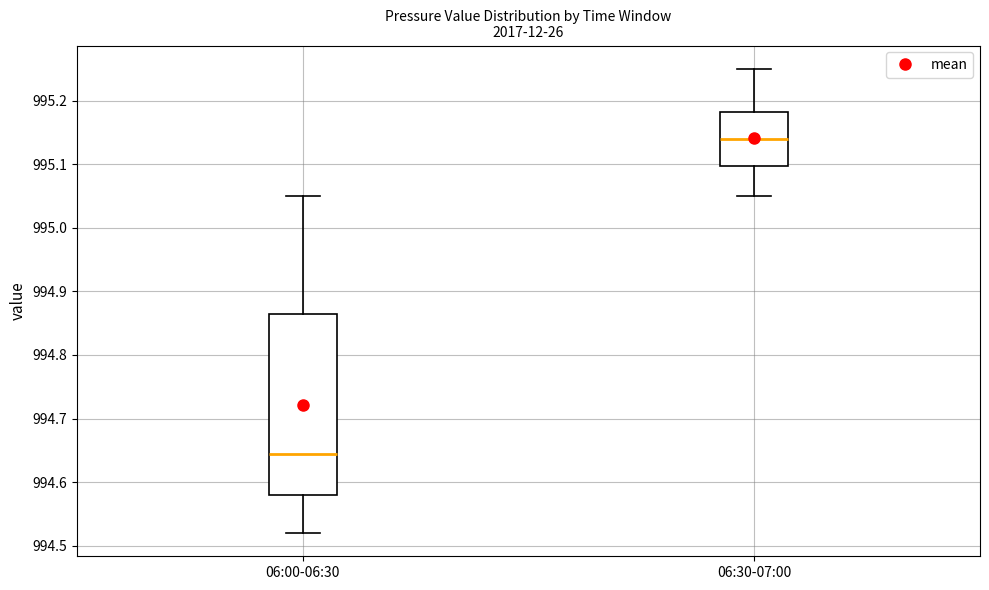

Reading left to right, transcribe this box plot: for each box, give where its median line is, the range the box spans, and where its two whiskers end, as read against the y-axis. The values are not printed on the chart, so give them approximately, as read against the axis.

06:00-06:30: median 994.65, box 994.58 to 994.87, whiskers 994.52 to 995.05
06:30-07:00: median 995.14, box 995.10 to 995.18, whiskers 995.05 to 995.25